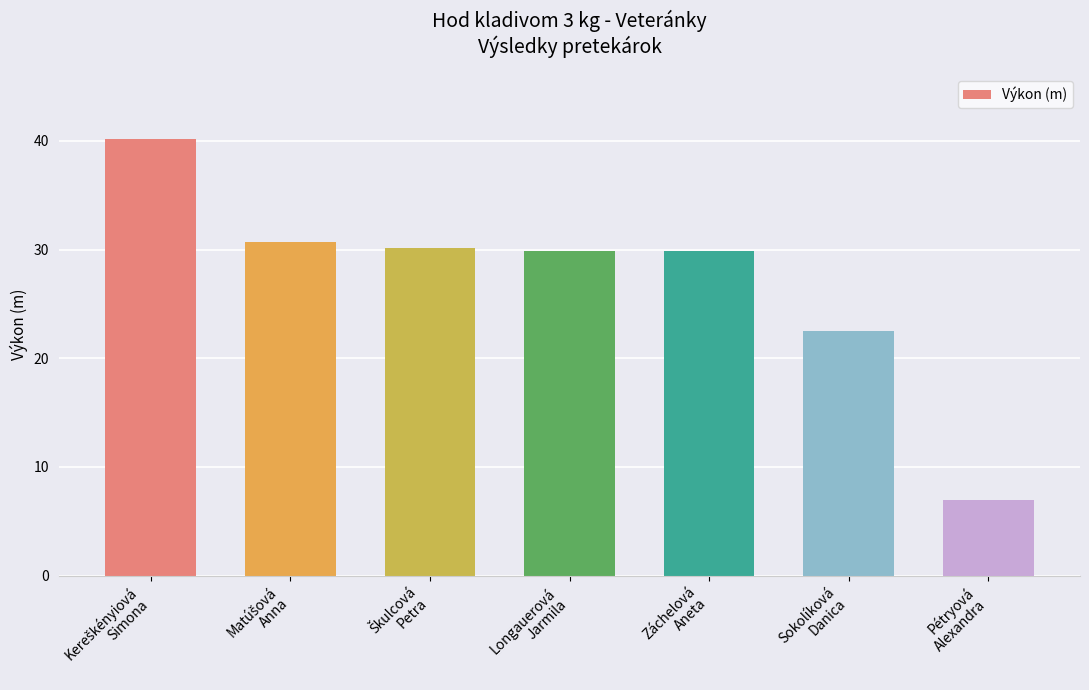

What is the greatest value displayed?

40.1